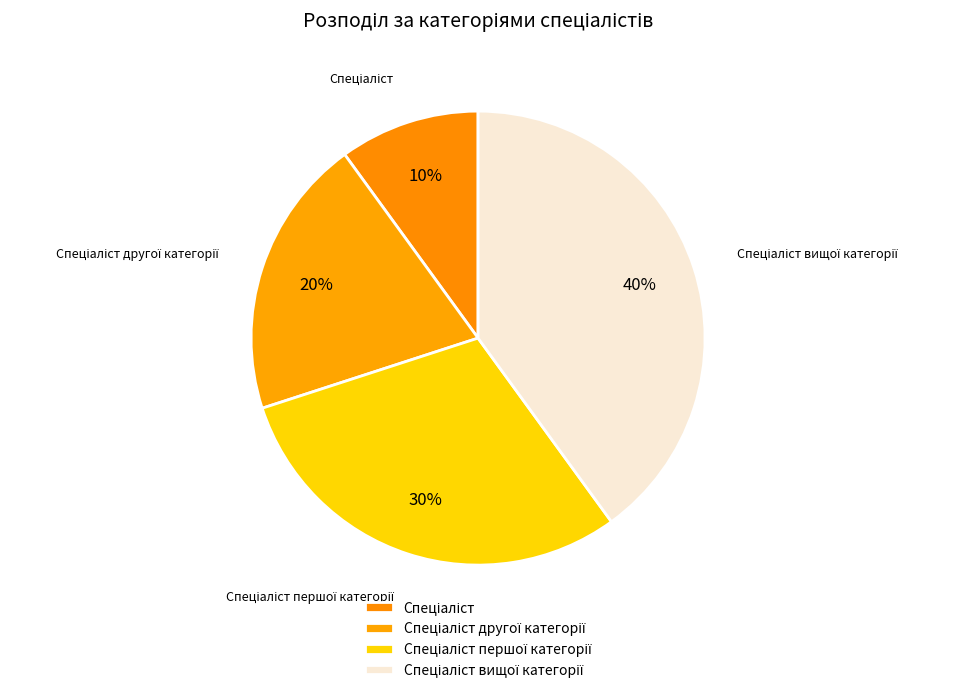

Is there a majority slice in this chart?

No